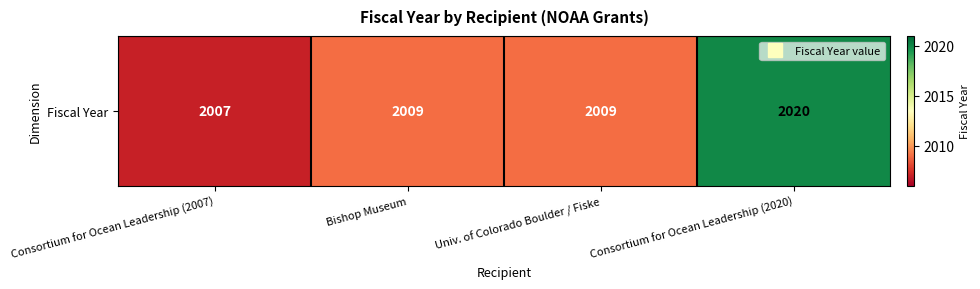

What is the difference between the values at Consortium for Ocean Leadership (2007) and Bishop Museum?

2